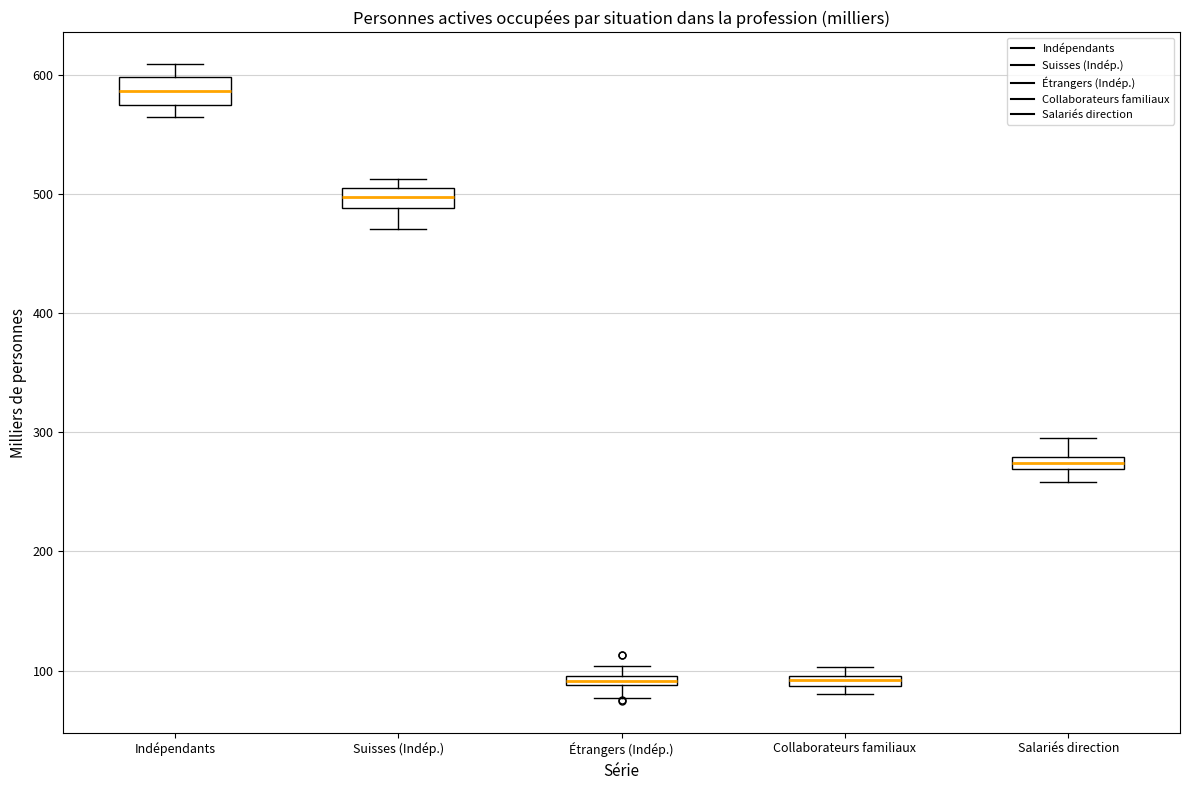

Where is the upper edge of the box for Suisses (Indép.) on the y-axis? The values are not printed on the chart, so give them approximately, as read against the axis.

500